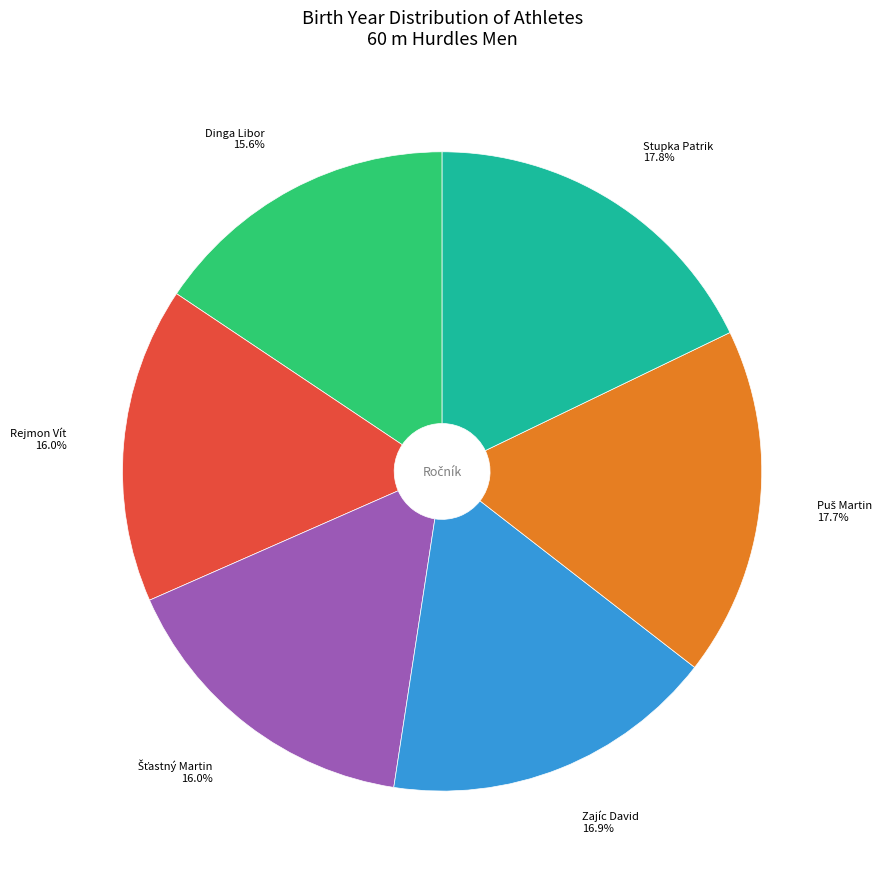

Is there a majority slice in this chart?

No